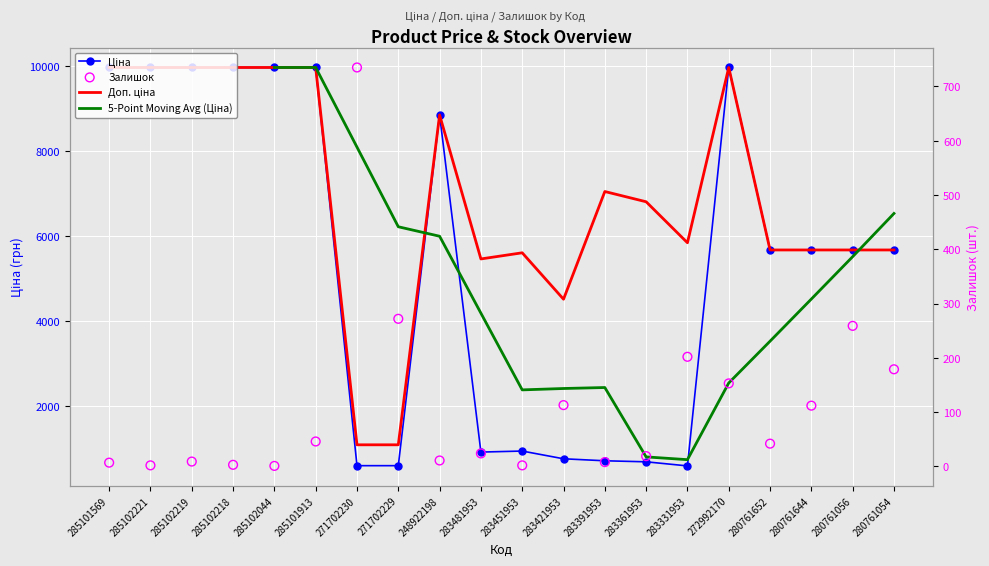

Which series contains the highest Y value?

Ціна